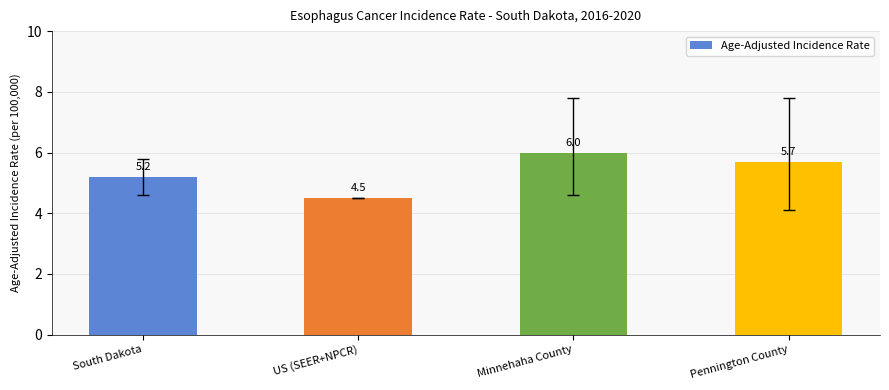

Are the bars horizontal?

No